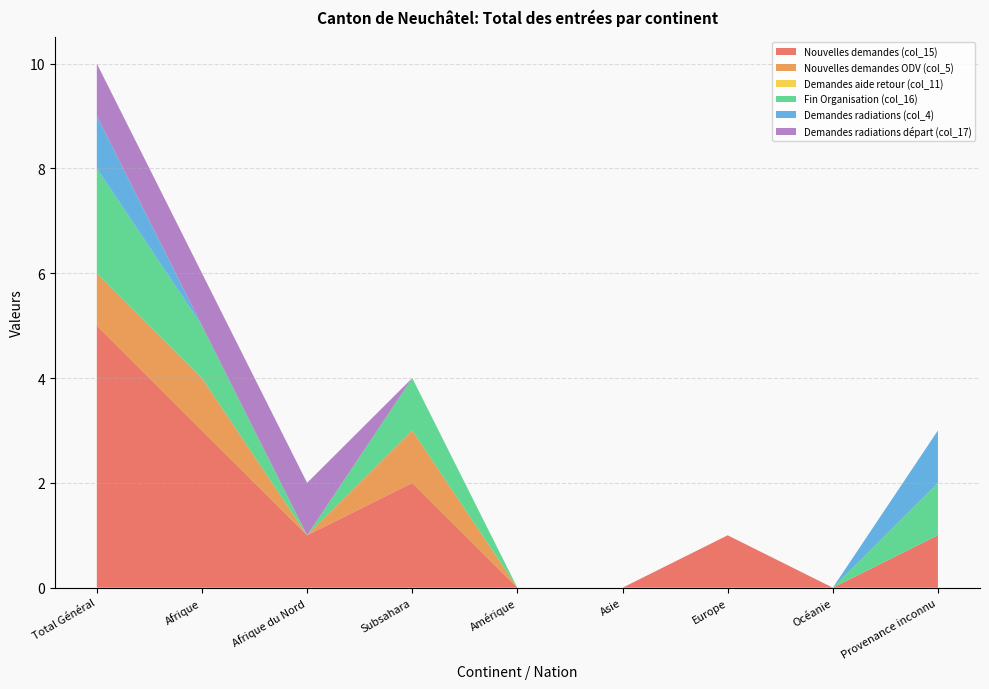

Reading left to right, transcribe all the data shown in this chart.

Nouvelles demandes (col_15): 5	3	1	2	0	0	1	0	1
Nouvelles demandes ODV (col_5): 1	1	0	1	0	0	0	0	0
Demandes aide retour (col_11): 0	0	0	0	0	0	0	0	0
Fin Organisation (col_16): 2	1	0	1	0	0	0	0	1
Demandes radiations (col_4): 1	0	0	0	0	0	0	0	1
Demandes radiations départ (col_17): 1	1	1	0	0	0	0	0	0